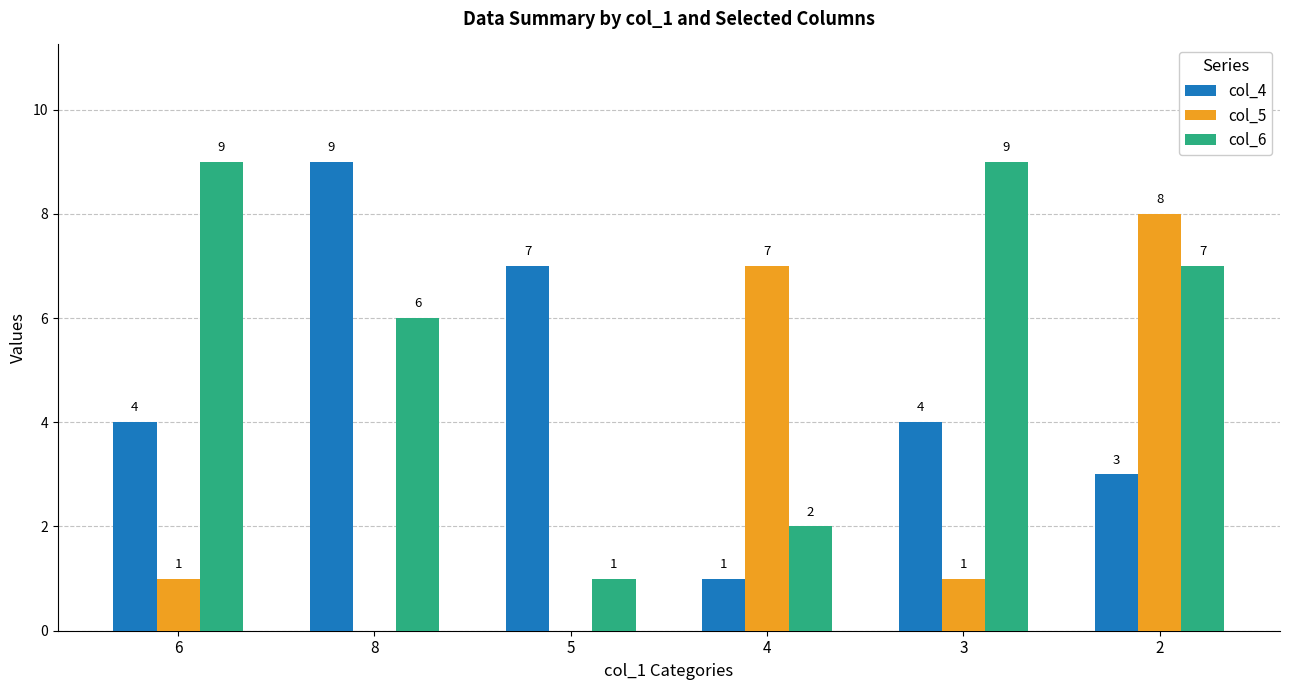

At which category is the sum across all series the highest?

2